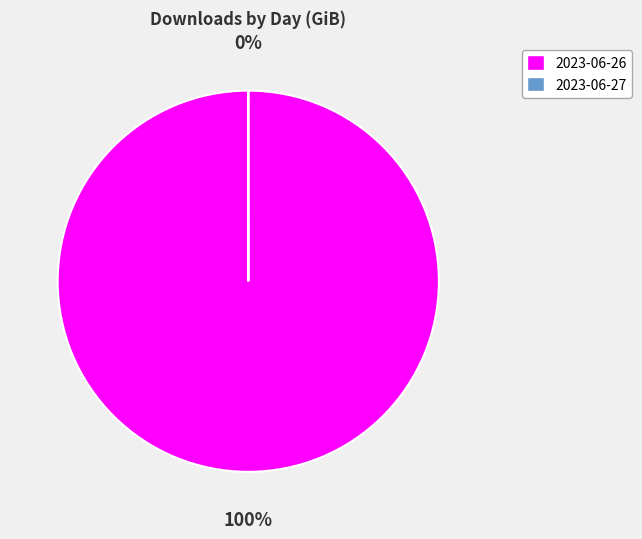

Which has a higher value, 2023-06-27 or 2023-06-26?

2023-06-26